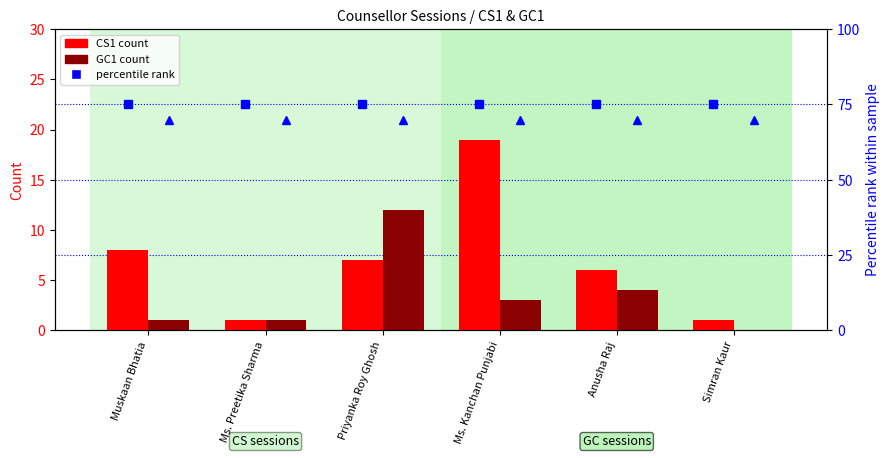

At which category does the chart reach its minimum across all series?

Simran Kaur